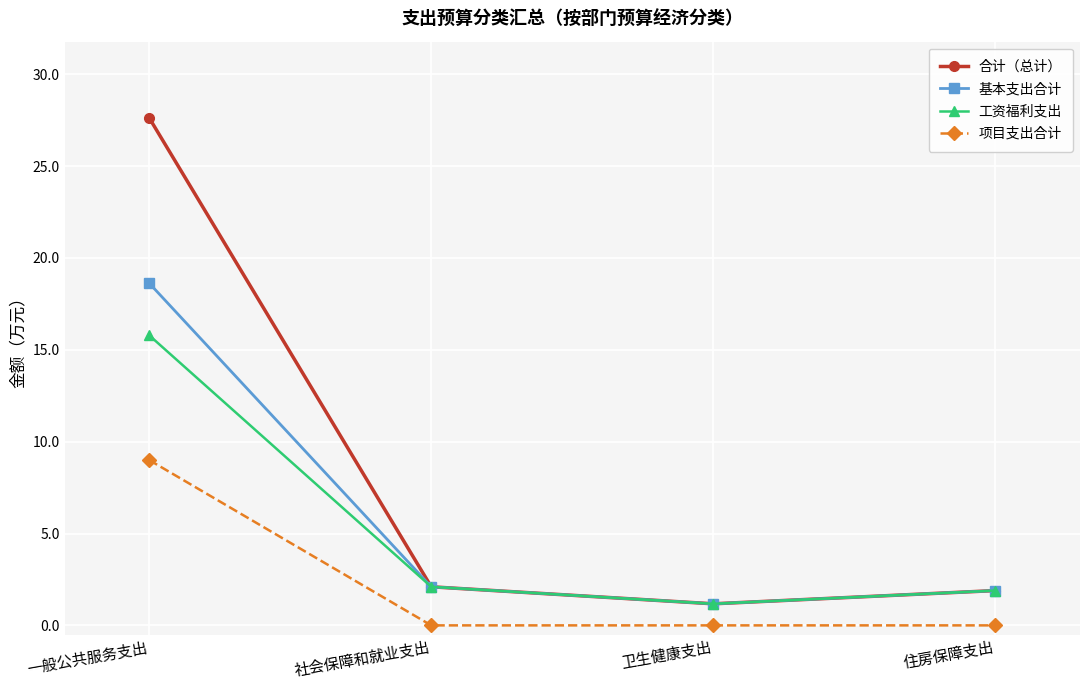

Is it true that 基本支出合计 equals 18.6 at 一般公共服务支出?

True